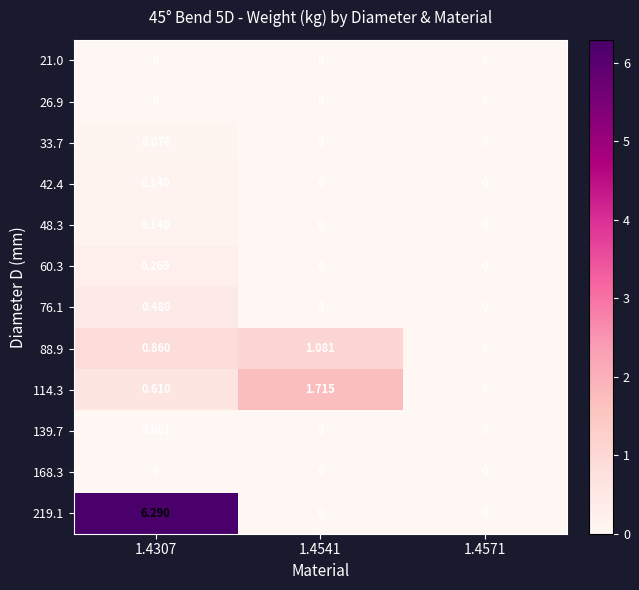

Is the value of 88.9 at 1.4541 greater than the value of 114.3 at 1.4307?

Yes